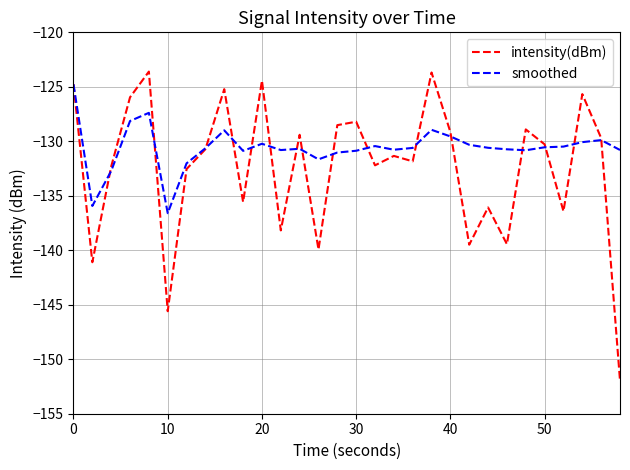

What is the difference between the maximum and minimum values in the smoothed series?

11.8